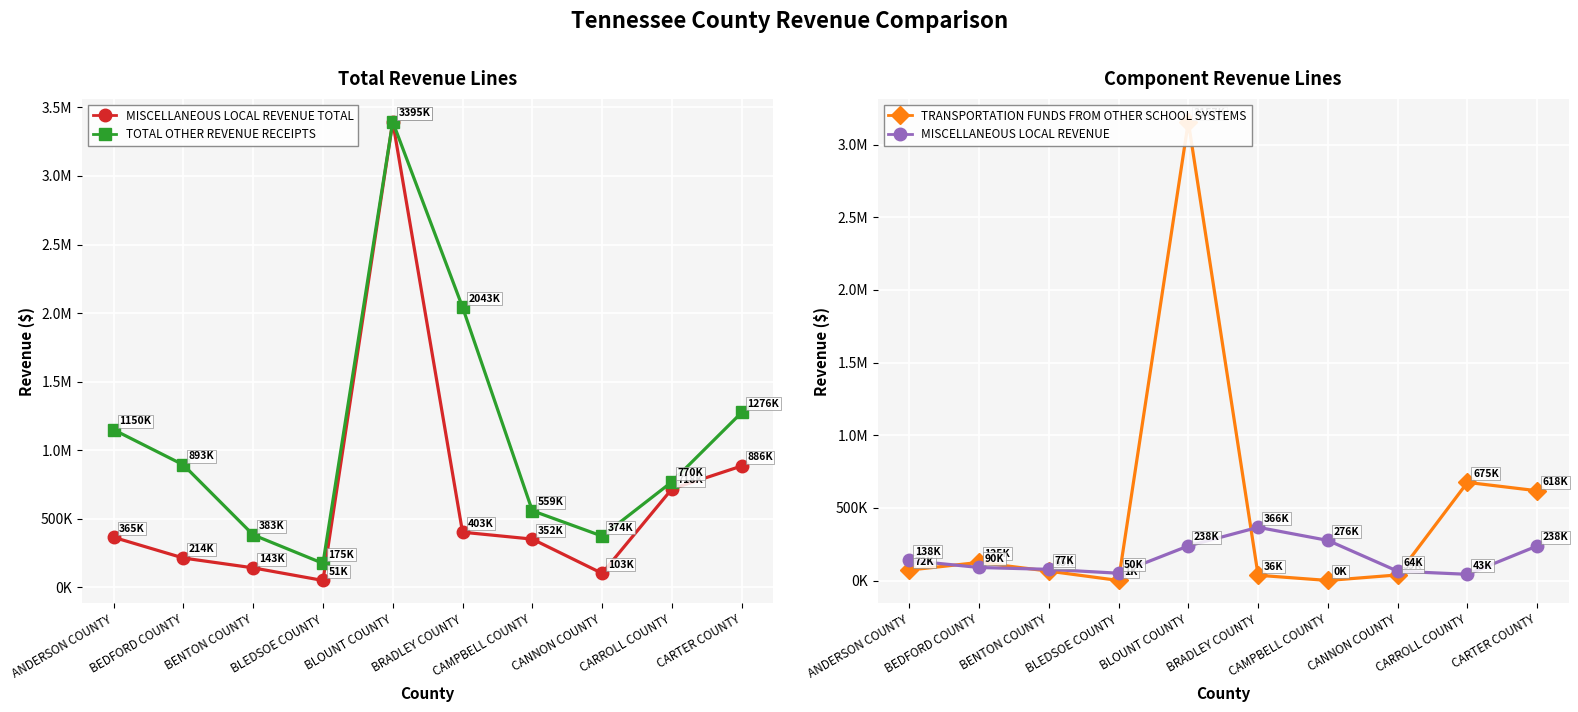

What is the total value across all series at BENTON COUNTY?

667403.1